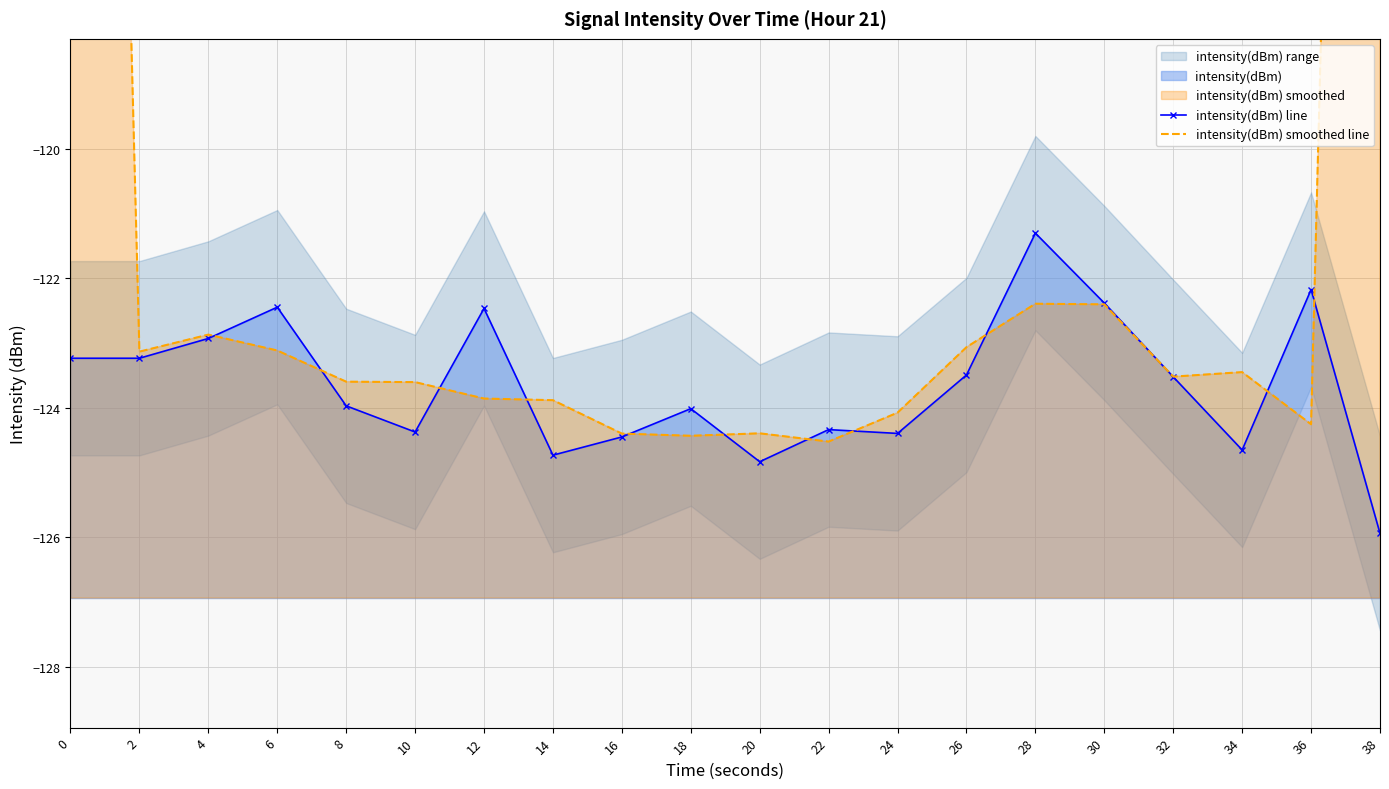

What is the total value across all series at 0?

-205.4